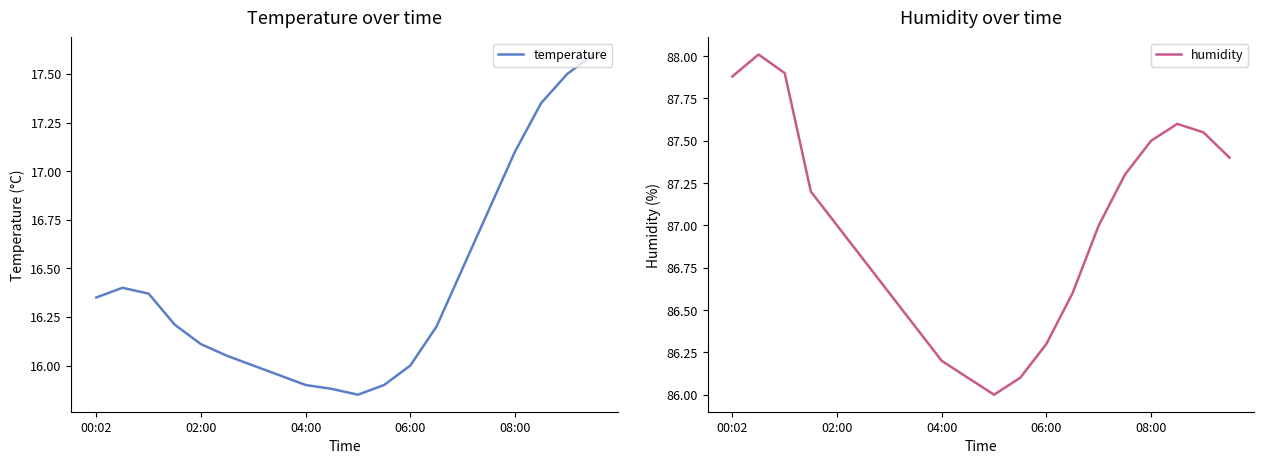

What is the maximum value for temperature?

17.6